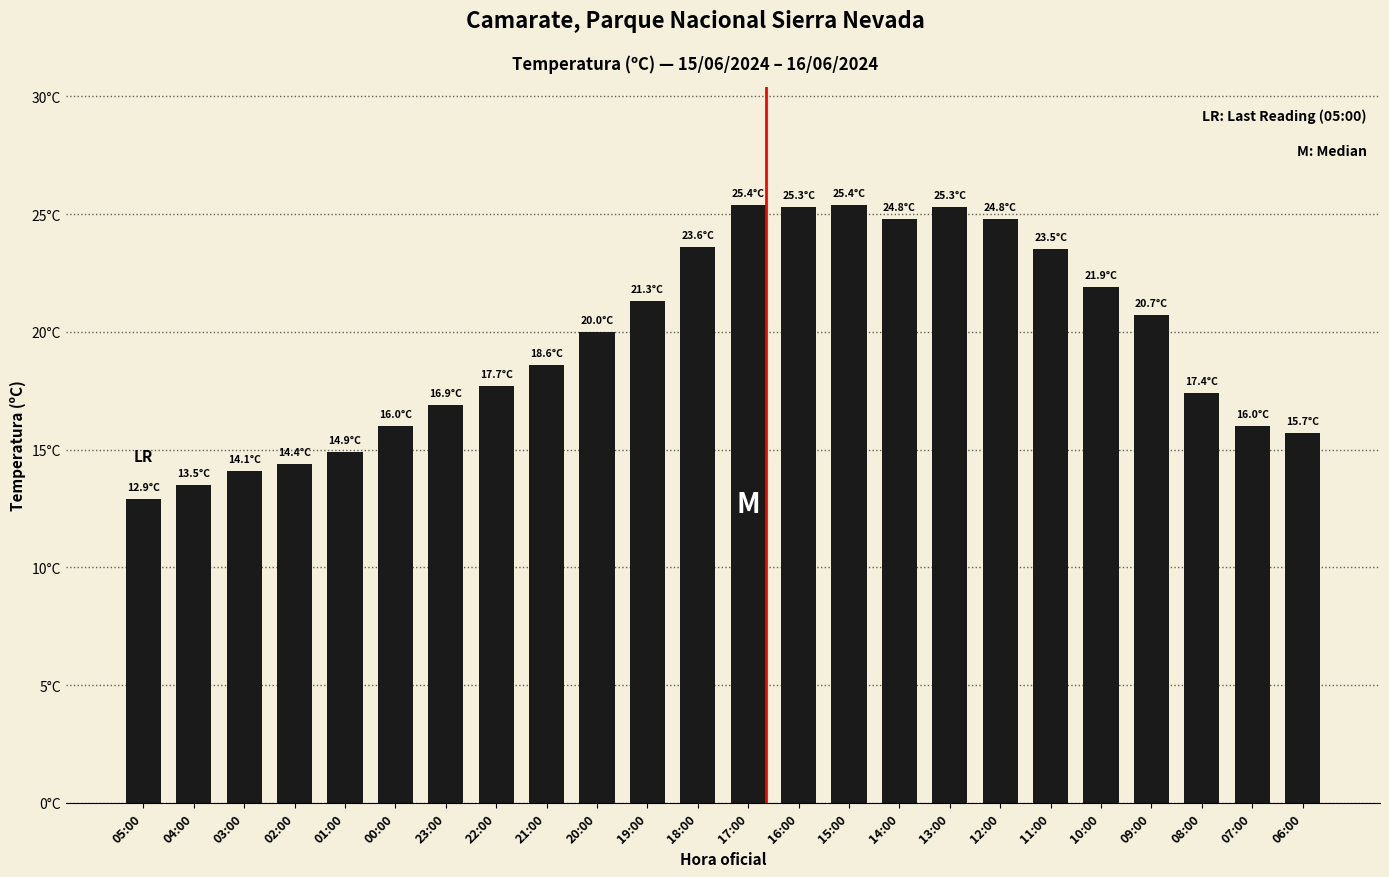

List the labels in order of value, largest first.

17:00, 15:00, 16:00, 13:00, 14:00, 12:00, 18:00, 11:00, 10:00, 19:00, 09:00, 20:00, 21:00, 22:00, 08:00, 23:00, 00:00, 07:00, 06:00, 01:00, 02:00, 03:00, 04:00, 05:00